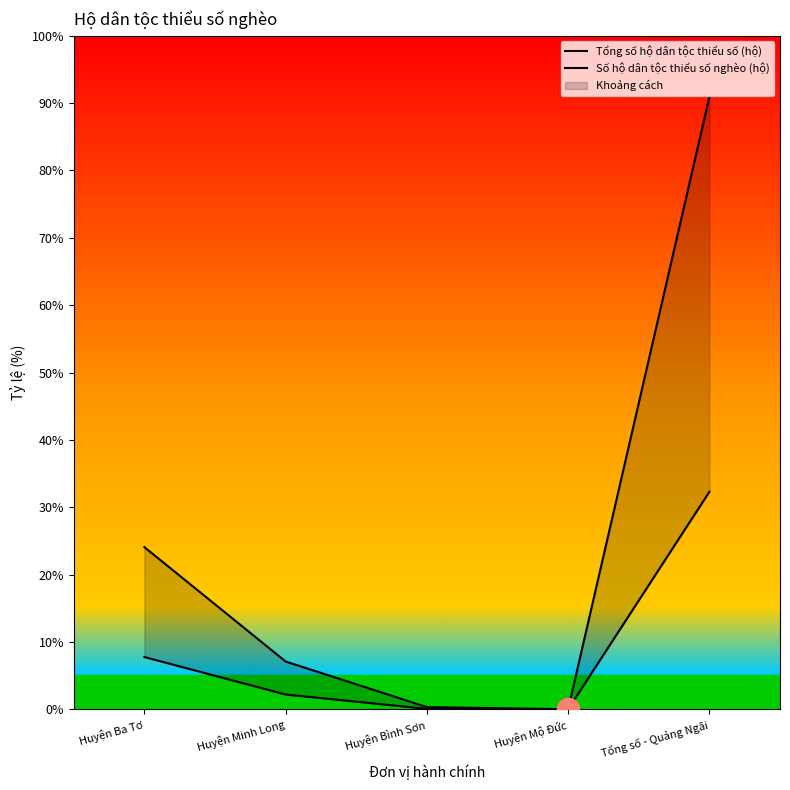

Rank the categories by Số hộ dân tộc thiểu số nghèo (hộ) value from highest to lowest.

Tổng số - Quảng Ngãi, Huyện Ba Tơ, Huyện Minh Long, Huyện Bình Sơn, Huyện Mộ Đức